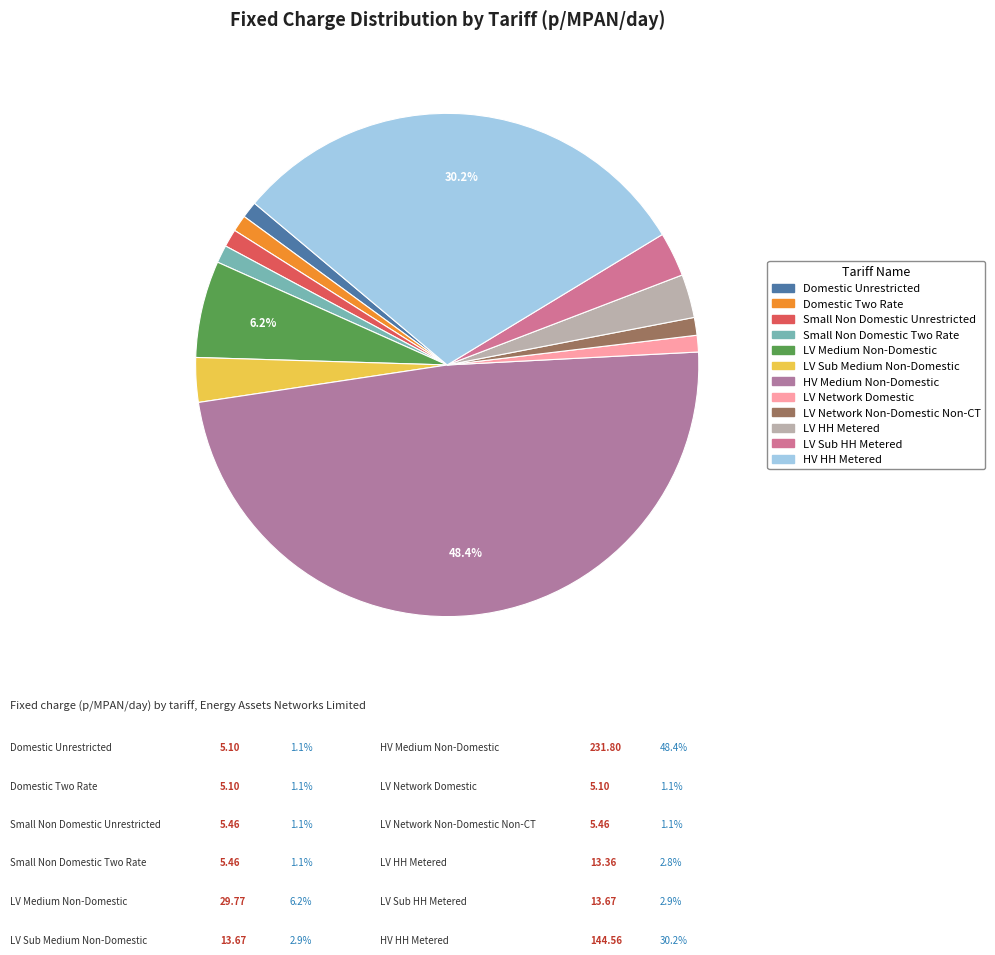

To the nearest percent, what is the difference between the largest and smallest slice percentages?

47%